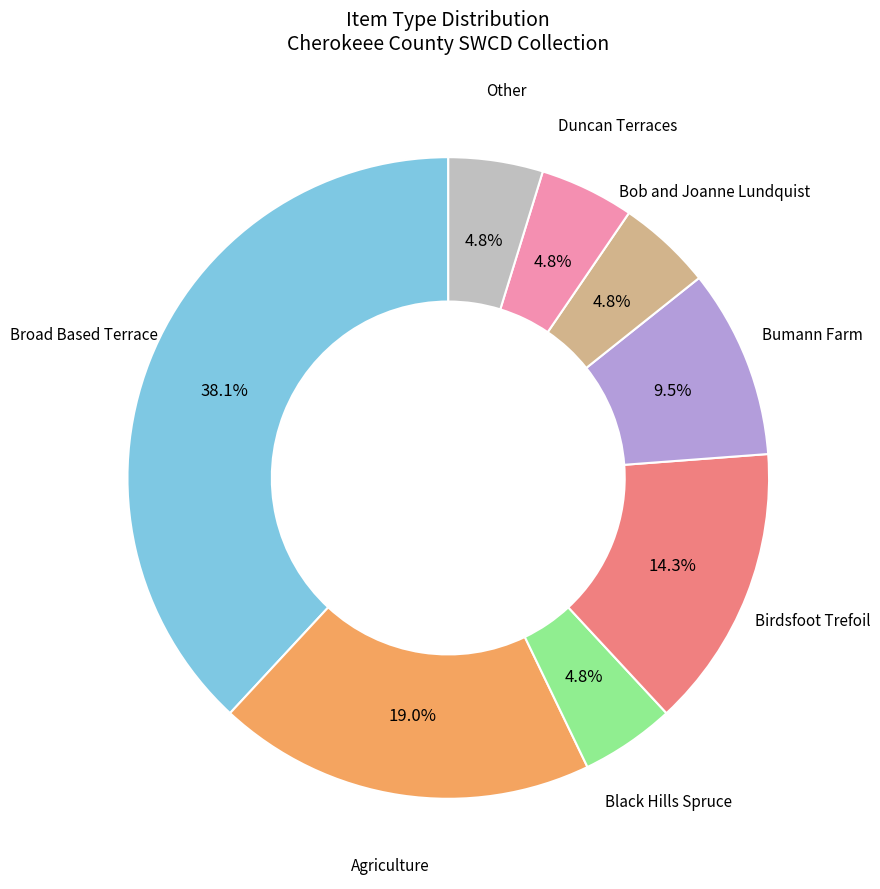

True or false: Duncan Terraces accounts for 15% of the total.

False